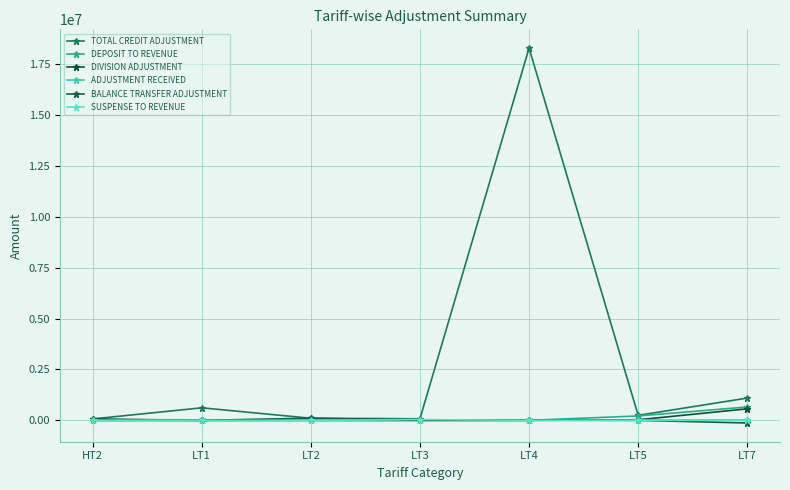

At which category is the sum across all series the highest?

LT4